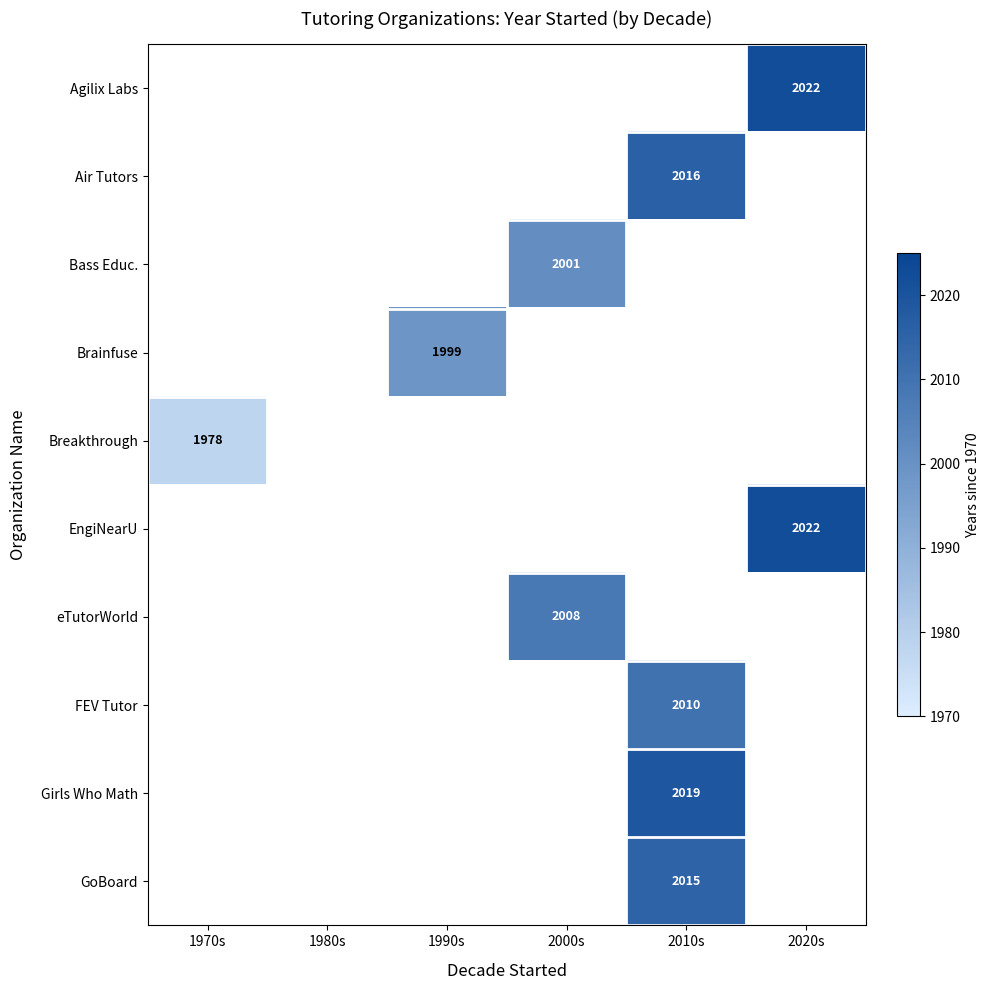

The GoBoard series shows 3025 at 2010s. True or false?

False